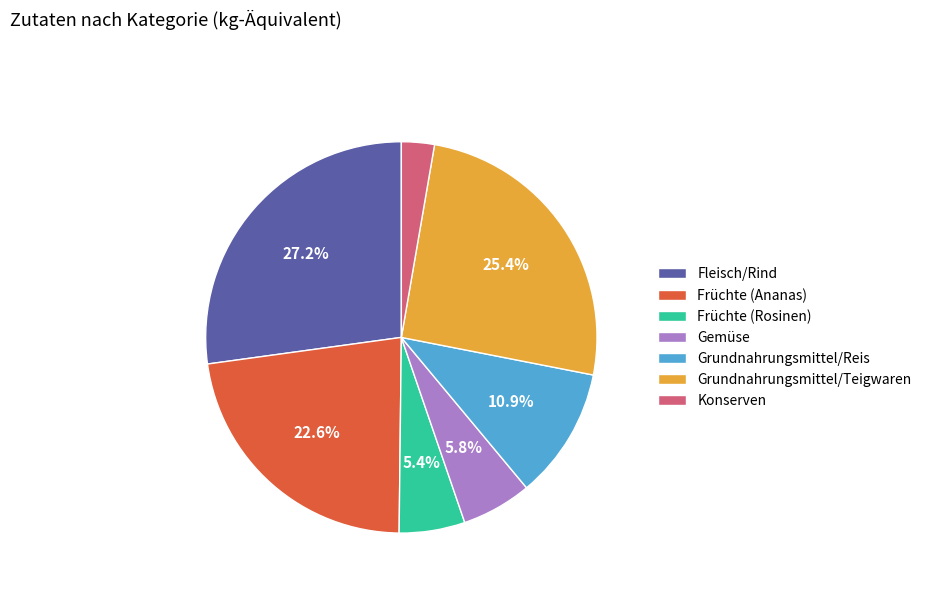

What percentage is the Grundnahrungsmittel/Teigwaren slice, to the nearest percent?

25%